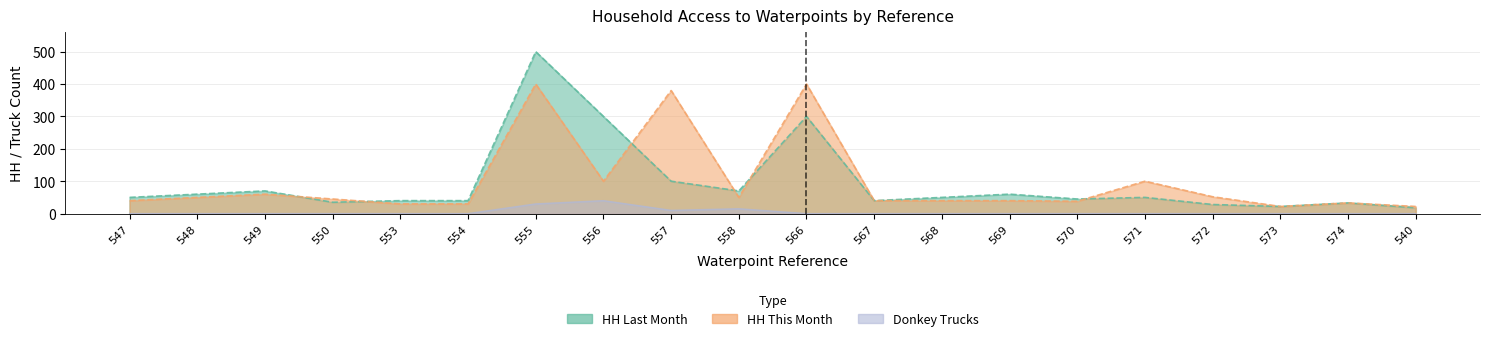

Which series has the widest spread of values?

HH Last Month